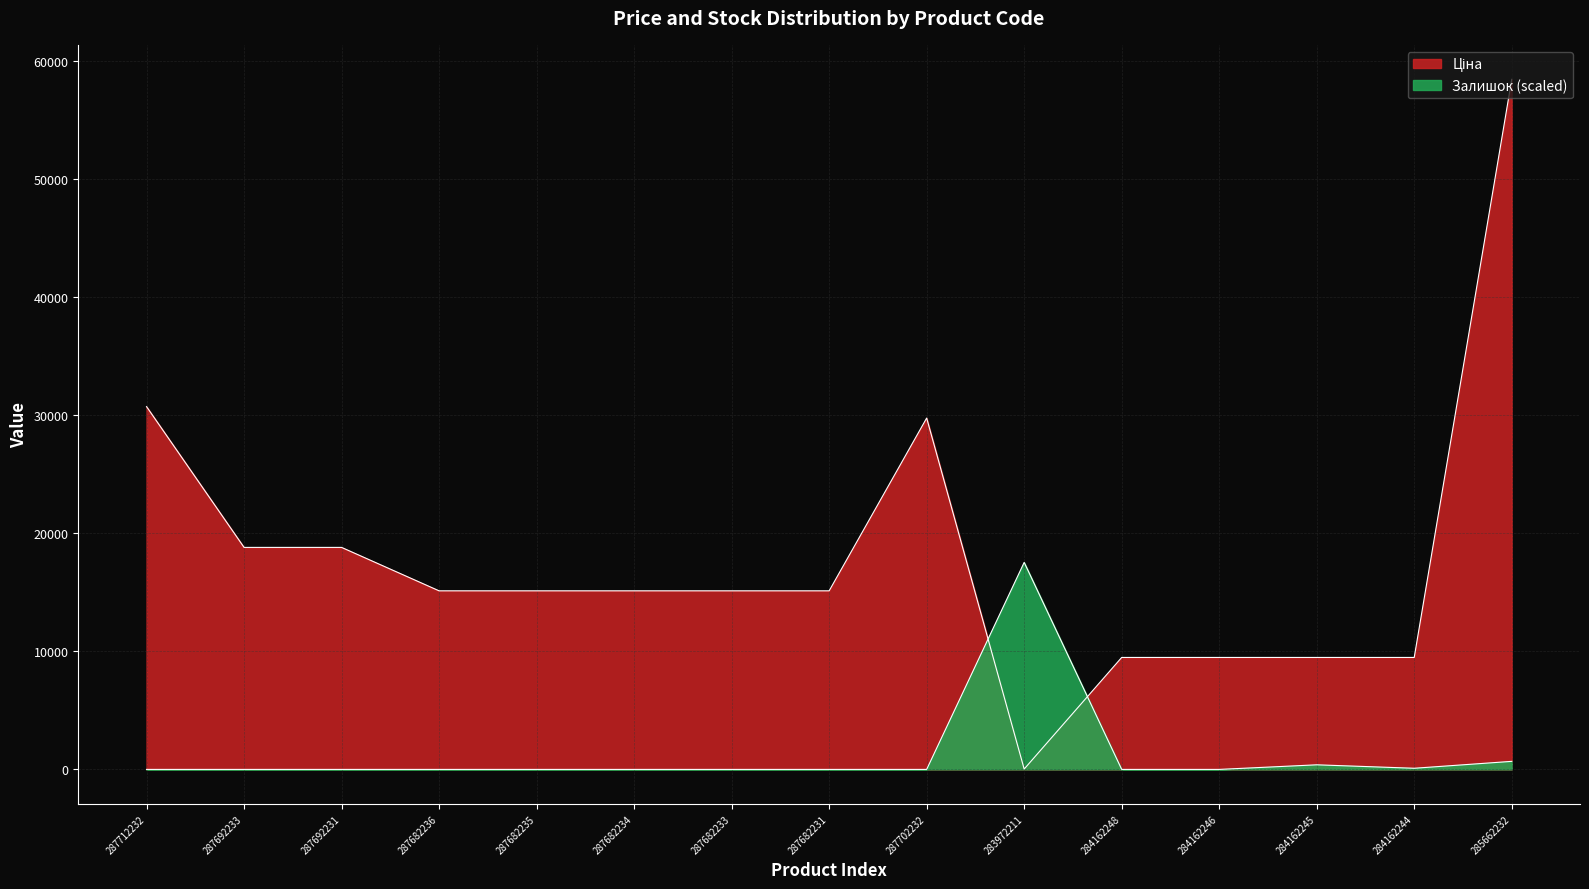

What is the difference between the highest and lowest values at 287702232?

29747.2